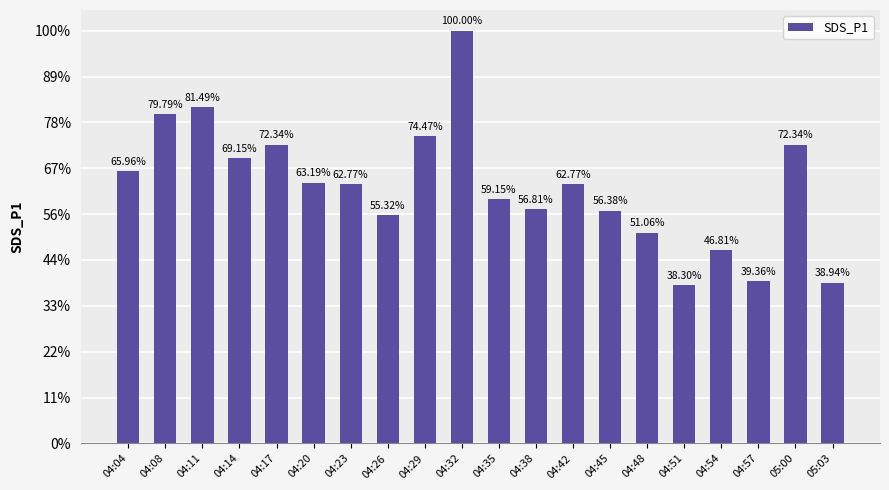

What position from the left is 04:11?

3